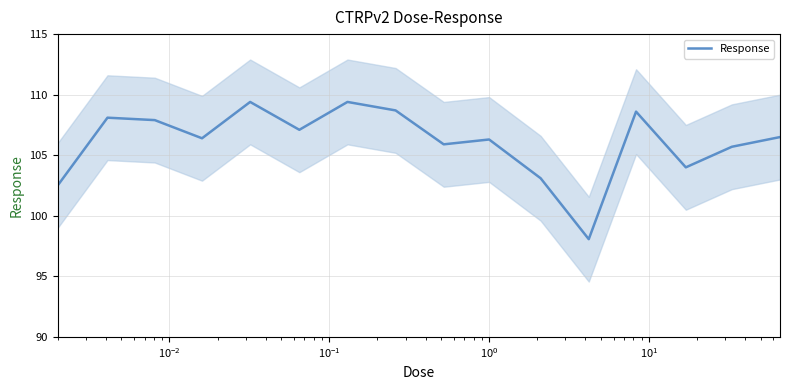

What is the difference between the maximum and second lowest values?

6.9